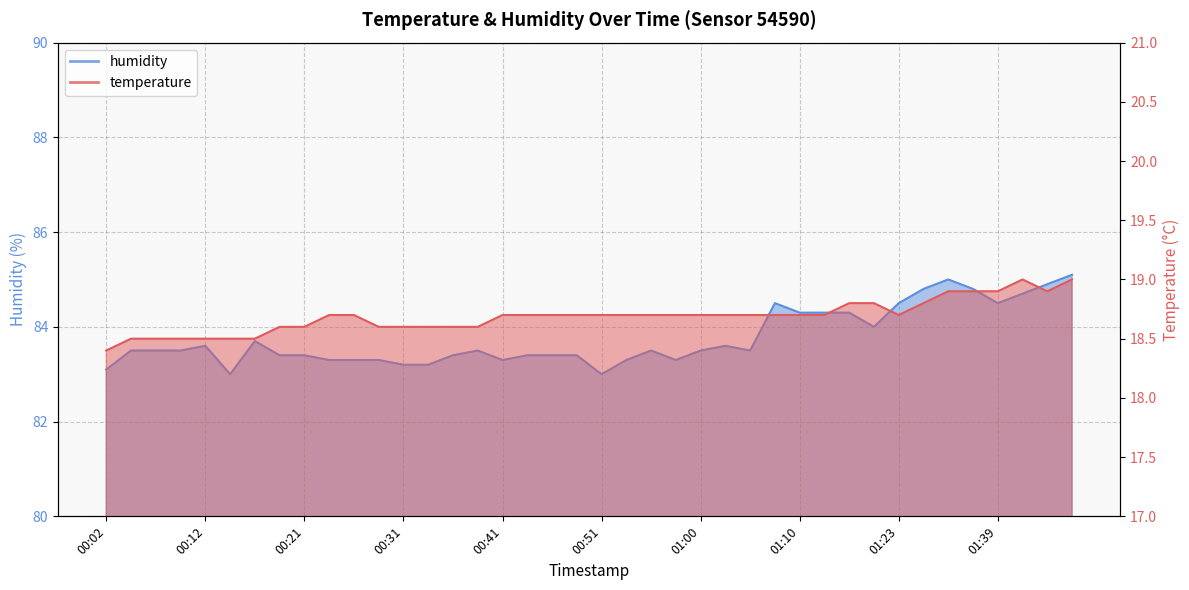

Reading left to right, transcribe all the data shown in this chart.

temperature: 18.4	18.5	18.5	18.5	18.5	18.5	18.5	18.6	18.6	18.7	18.7	18.6	18.6	18.6	18.6	18.6	18.7	18.7	18.7	18.7	18.7	18.7	18.7	18.7	18.7	18.7	18.7	18.7	18.7	18.7	18.8	18.8	18.7	18.8	18.9	18.9	18.9	19.0	18.9	19.0
humidity: 83.1	83.5	83.5	83.5	83.6	83.0	83.7	83.4	83.4	83.3	83.3	83.3	83.2	83.2	83.4	83.5	83.3	83.4	83.4	83.4	83.0	83.3	83.5	83.3	83.5	83.6	83.5	84.5	84.3	84.3	84.3	84.0	84.5	84.8	85.0	84.8	84.5	84.7	84.9	85.1